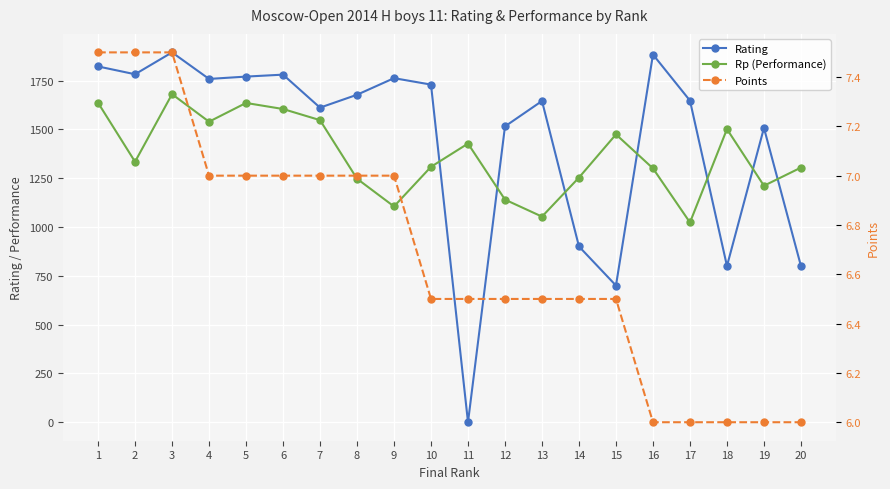

At 3, list the series in order from largest to smallest.

Rating, Rp (Performance), Points